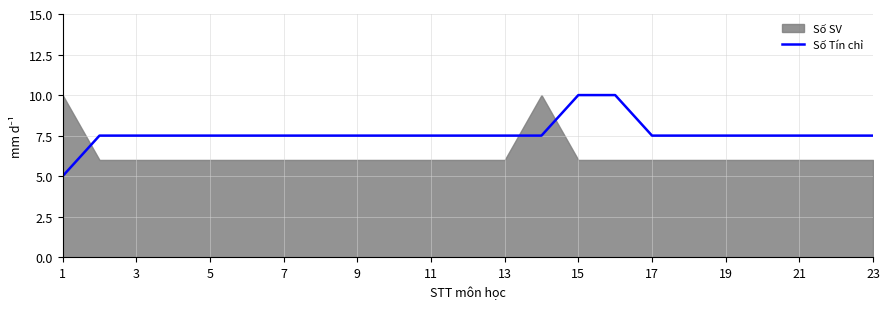

What is the minimum value for Số Tín chỉ?

5.0